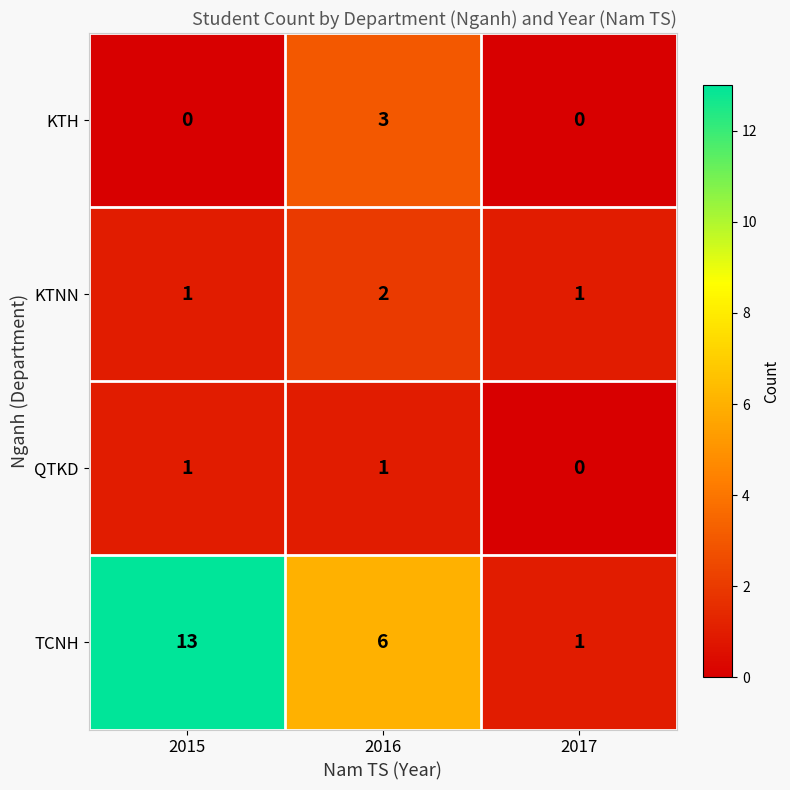

What is the total value across all series at 2017?

2